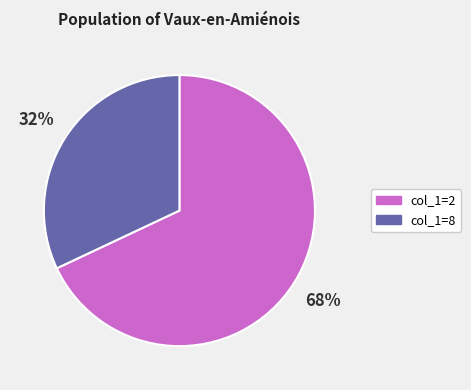

To the nearest percent, what is the average slice percentage?

50%